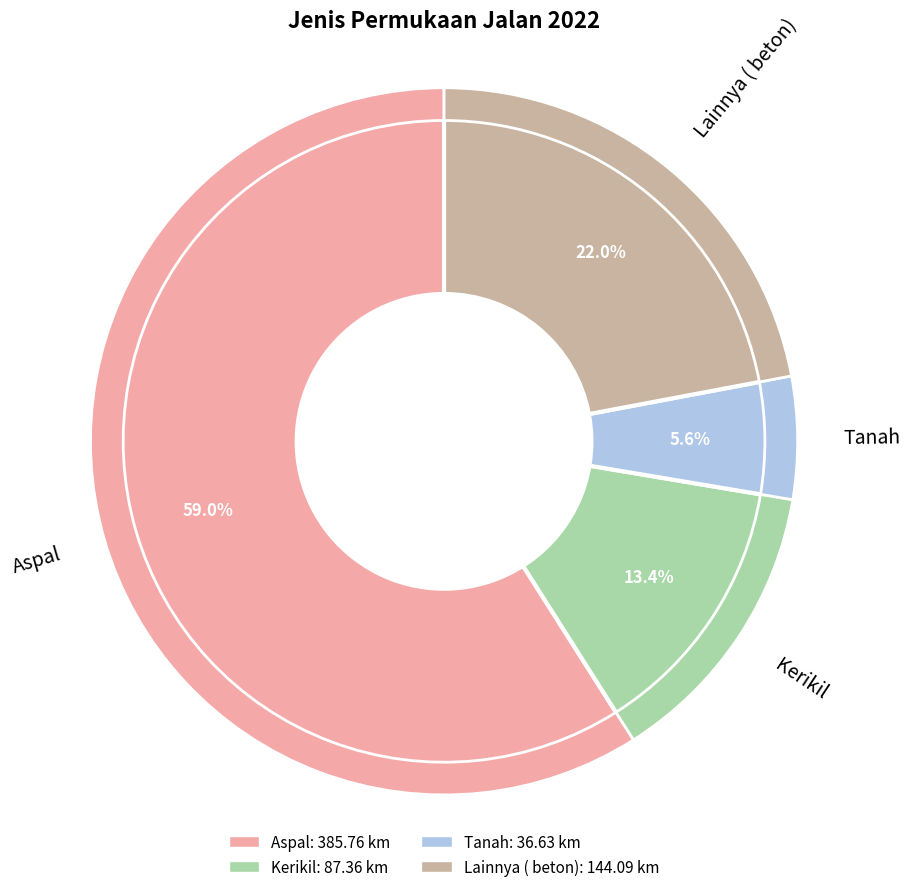

Rank the categories by value from highest to lowest.

Aspal, Lainnya ( beton), Kerikil, Tanah